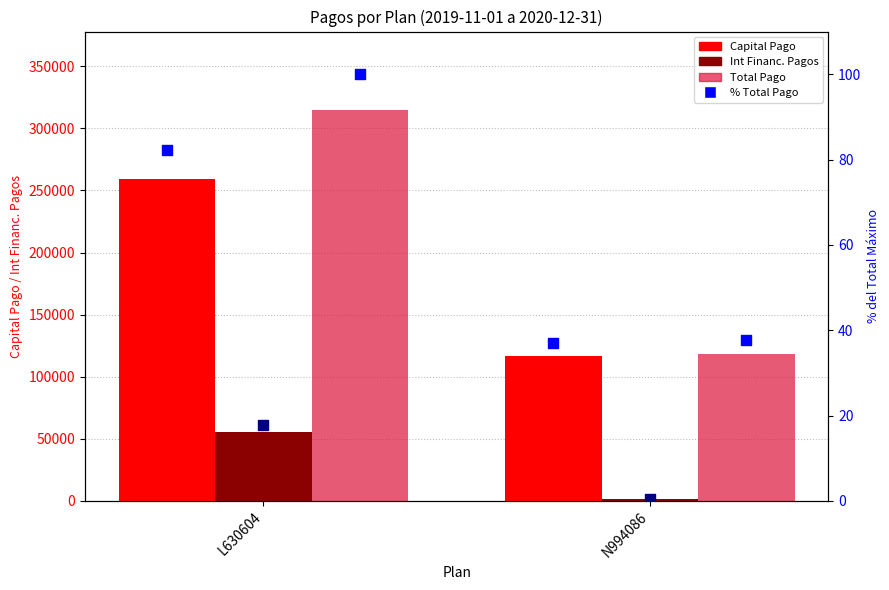

Is the value of Capital Pago at L630604 greater than the value of Int Financ. Pagos at L630604?

Yes